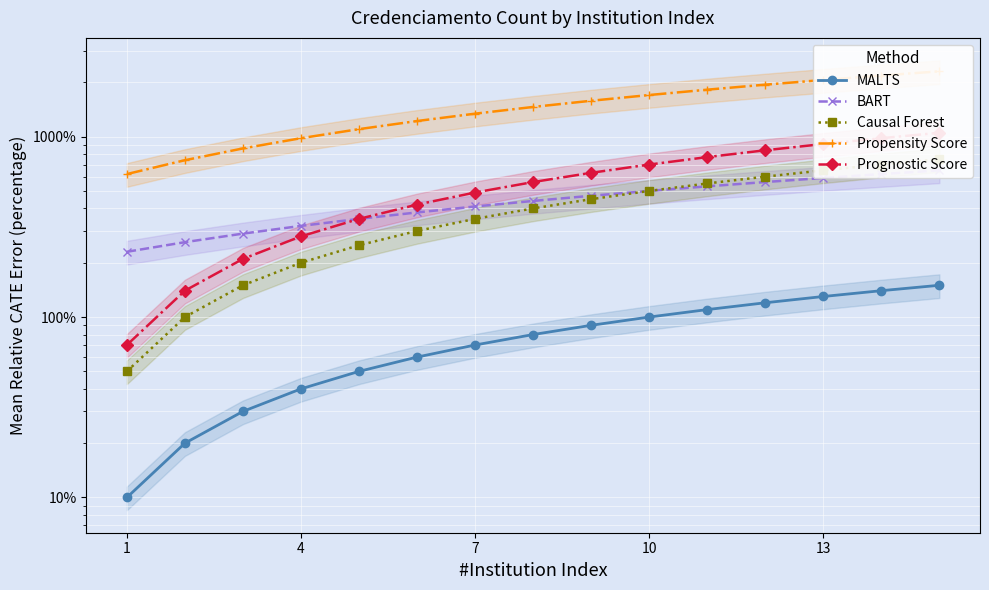

How many categories are shown in the chart?

15